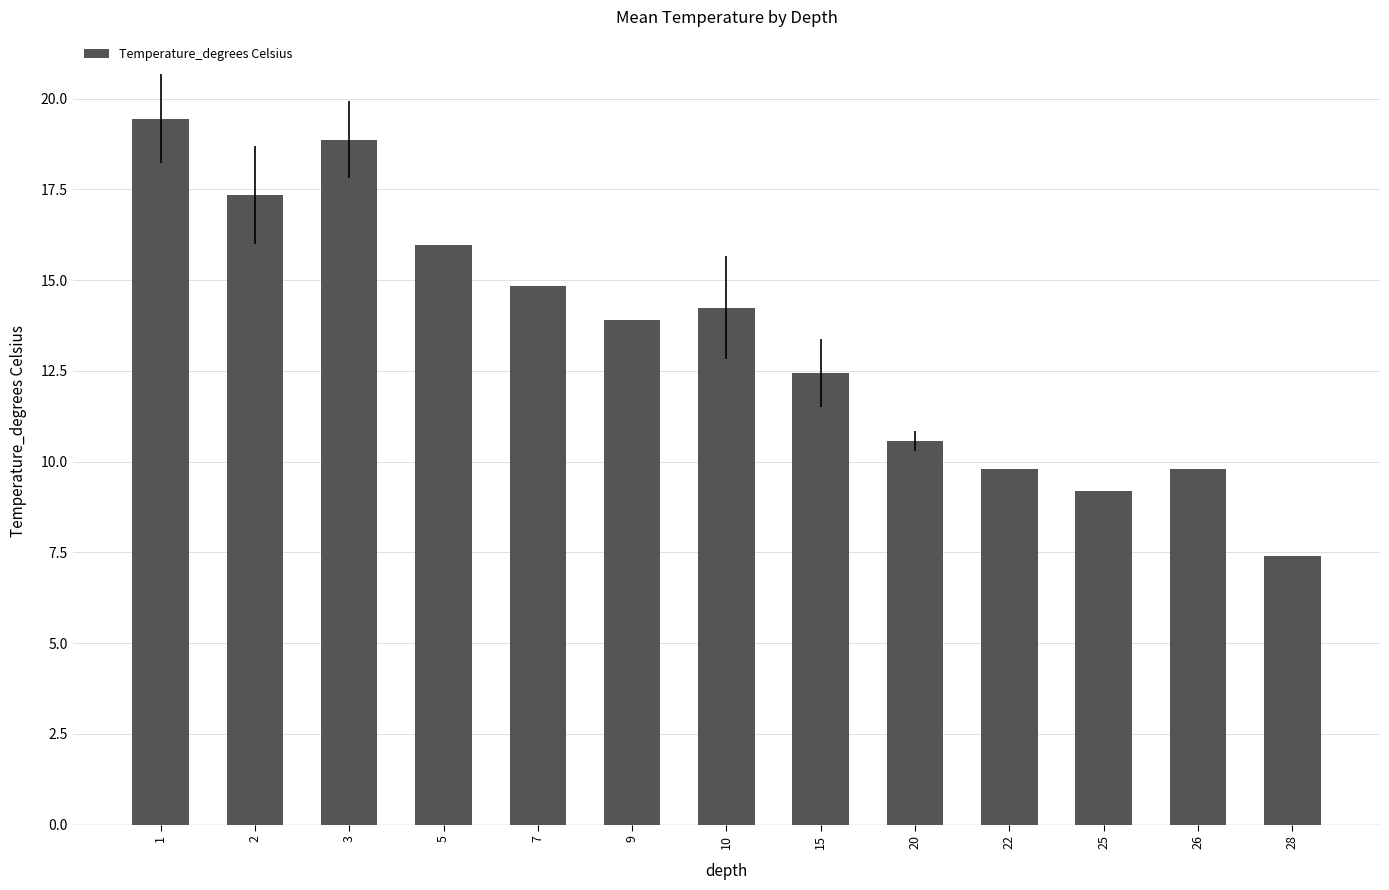

The value at 9 is 8.5. True or false?

False